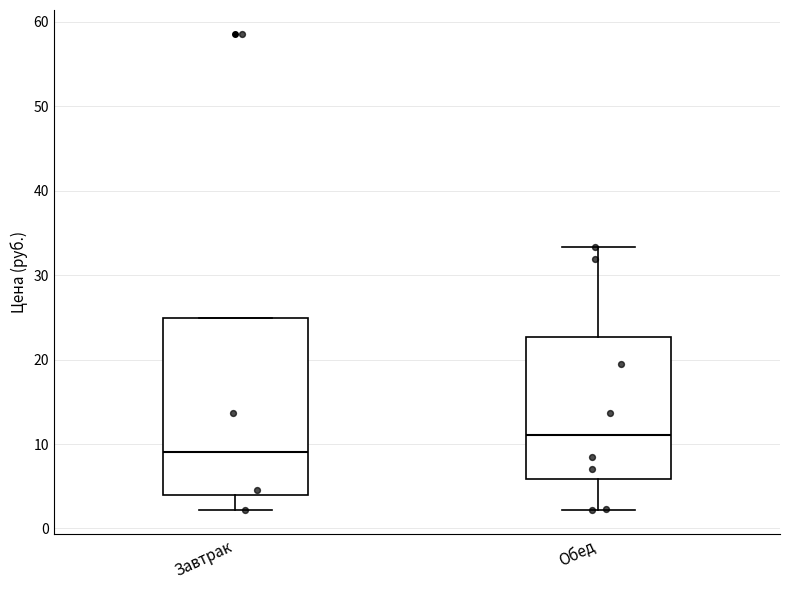

Reading left to right, read every box against the y-axis: the position of its median line, the range the box covers, and the ends of its whiskers. The values are not printed on the chart, so give them approximately, as read against the axis.

Завтрак: median 9, box 4 to 25, whiskers 2 to 25
Обед: median 11, box 6 to 23, whiskers 2 to 33